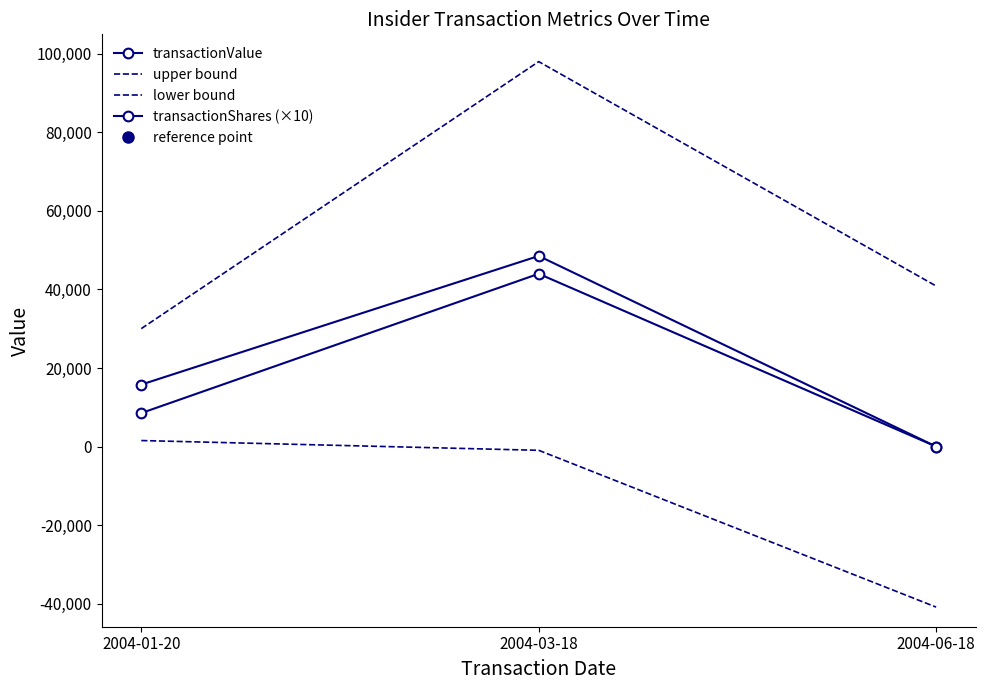

Where does the transactionValue series first go above 15779?

2004-03-18